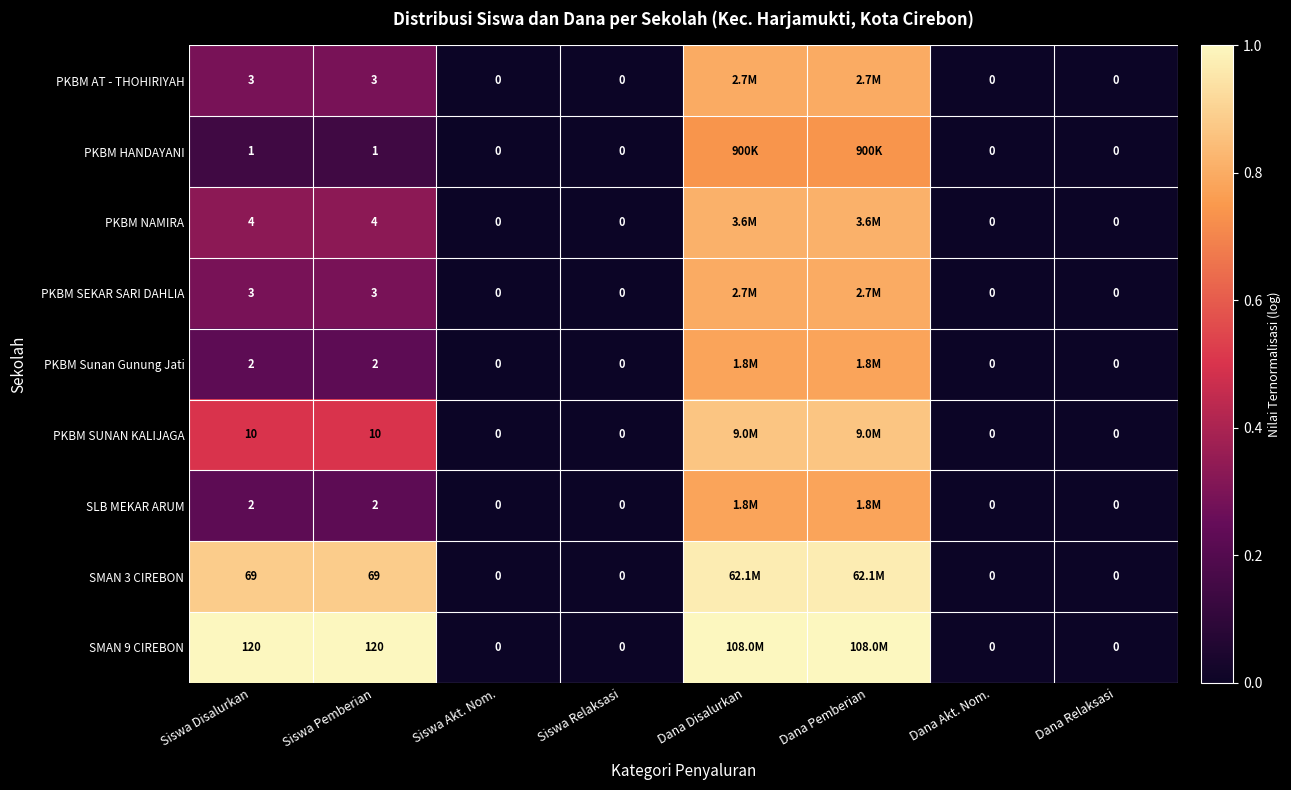

List the labels in order of PKBM SEKAR SARI DAHLIA value, largest first.

Dana Disalurkan, Dana Pemberian, Siswa Disalurkan, Siswa Pemberian, Siswa Akt. Nom., Siswa Relaksasi, Dana Akt. Nom., Dana Relaksasi